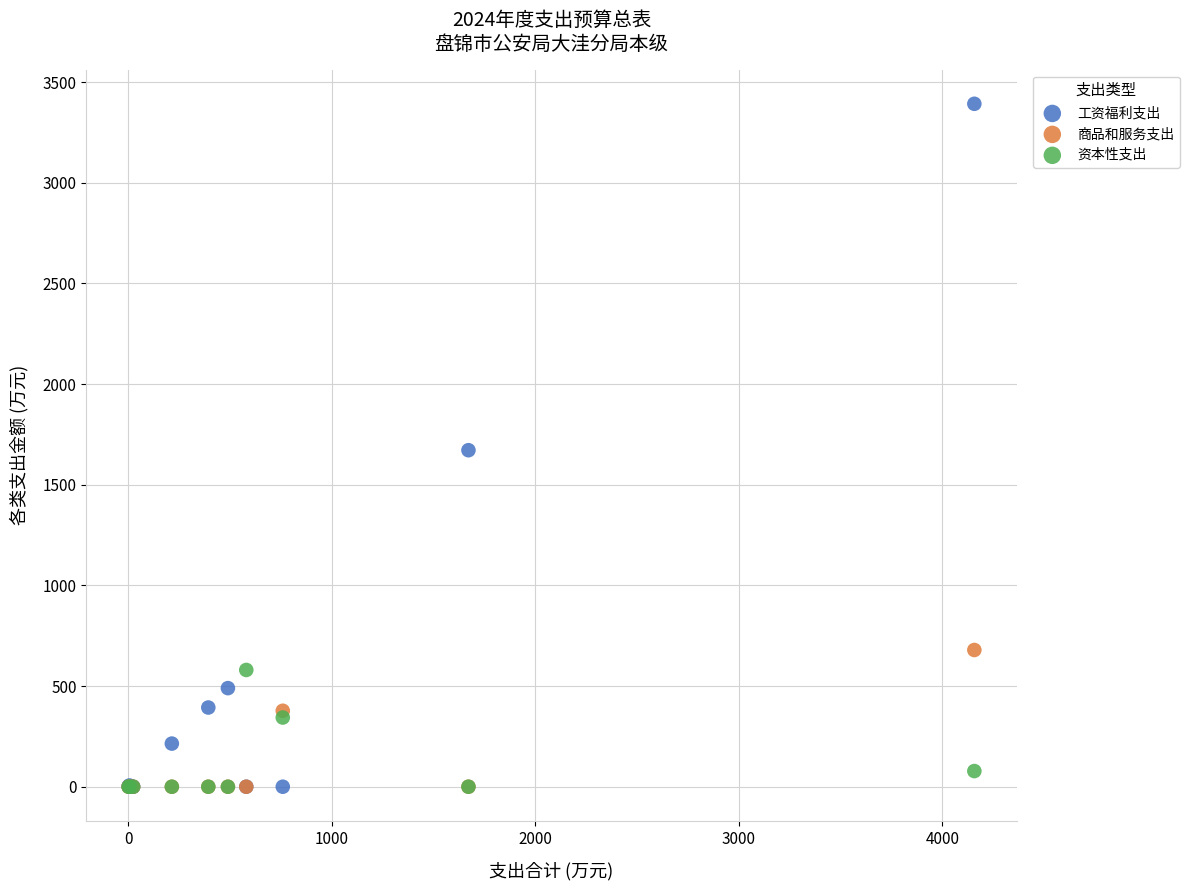

What are all the series names shown in the legend?

工资福利支出, 商品和服务支出, 资本性支出